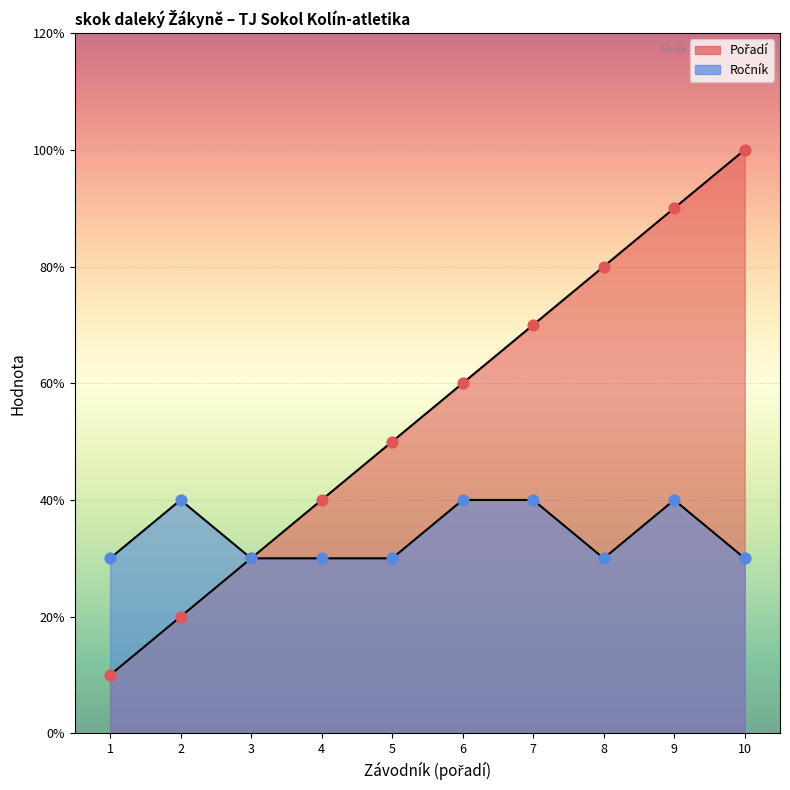

Is the value of Pořadí at 1 greater than the value of Ročník at 5?

No